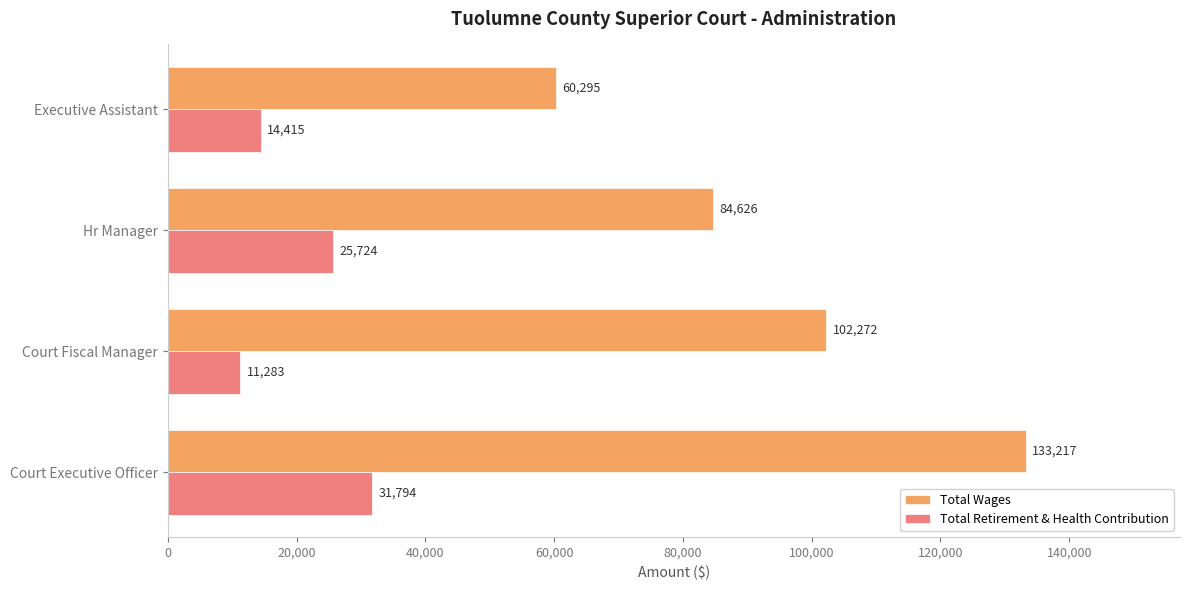

What is the total value across all series at Hr Manager?

110350